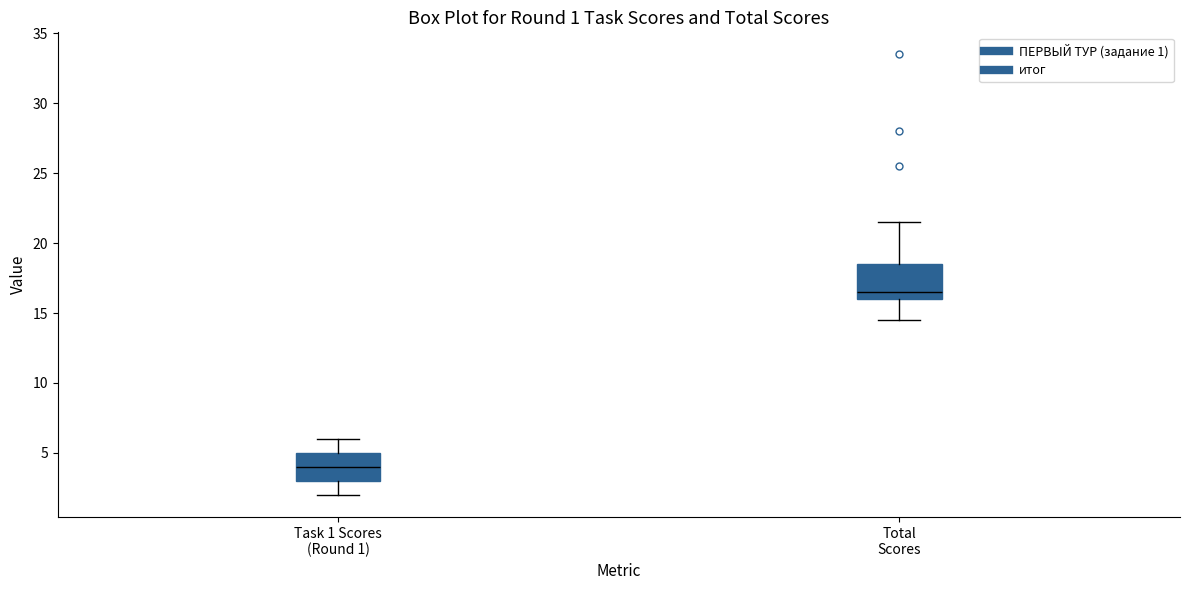

Comparing the boxes themselves (not the whiskers), which one is the tallest?

Total Scores